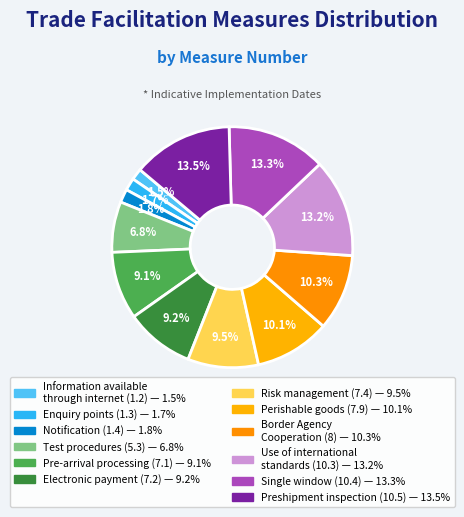

Count the number of slices in the pie.

12